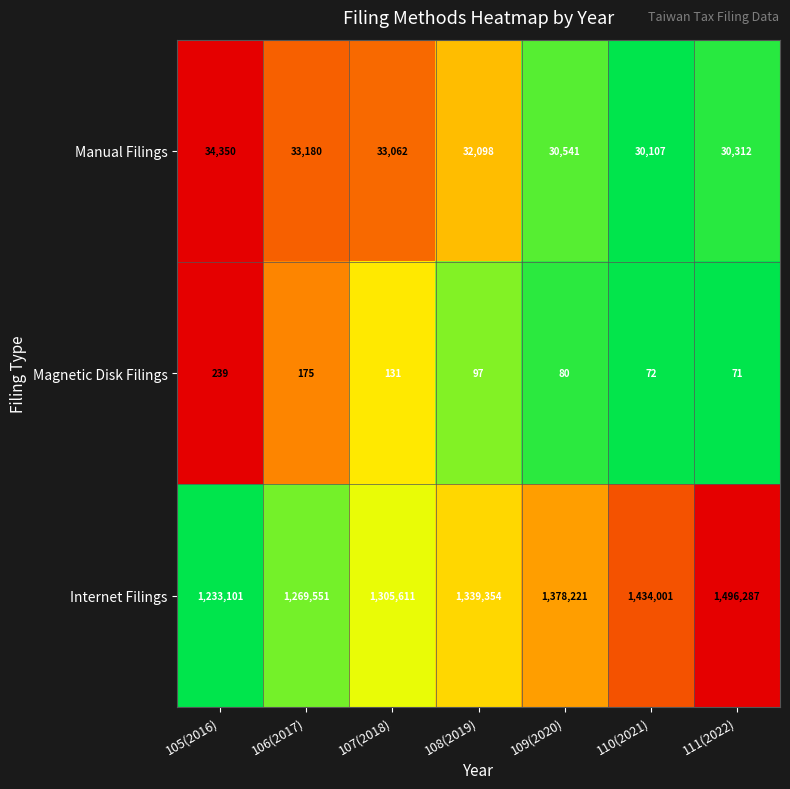

List the series in order of their peak value, highest first.

Internet Filings, Manual Filings, Magnetic Disk Filings